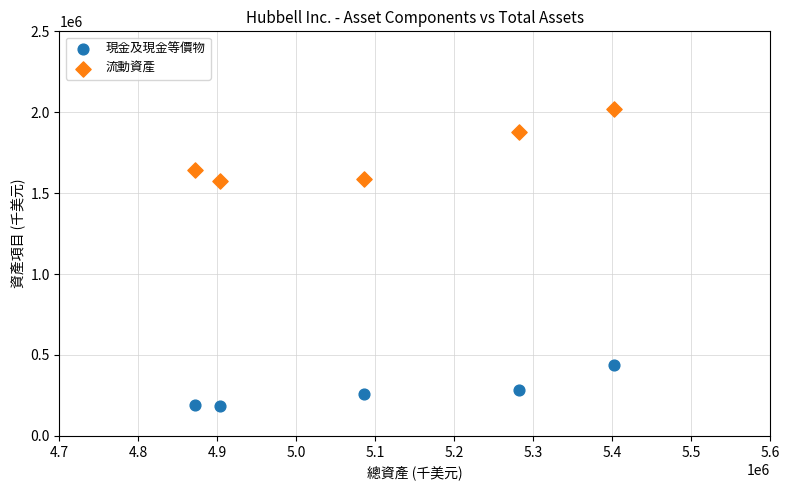

Which series reaches the minimum Y coordinate?

現金及現金等價物